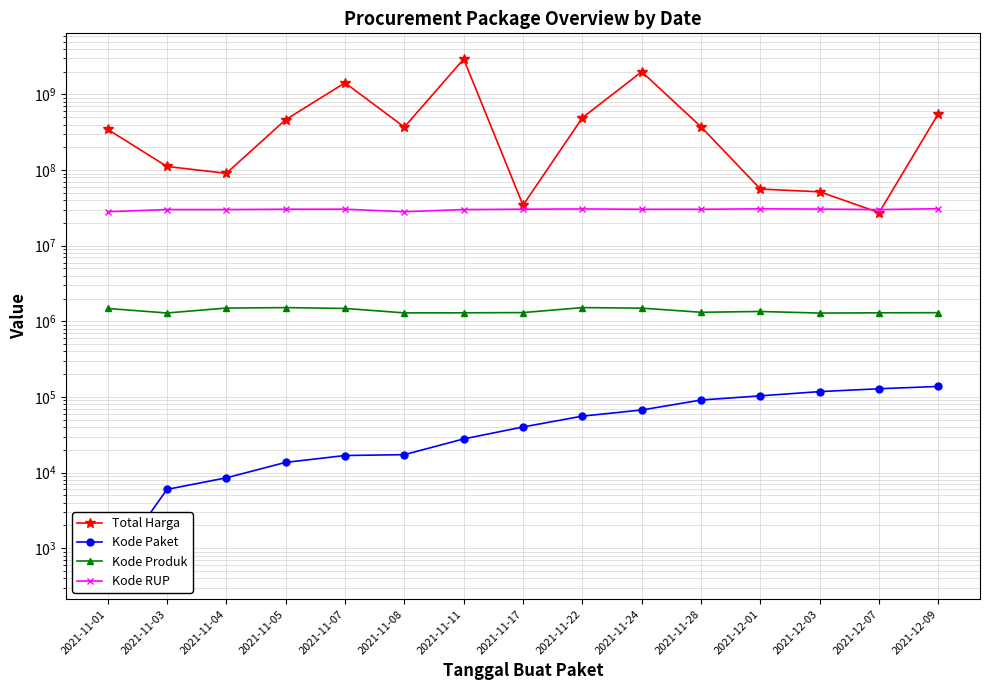

What is the average value of the Kode RUP series?

30092919